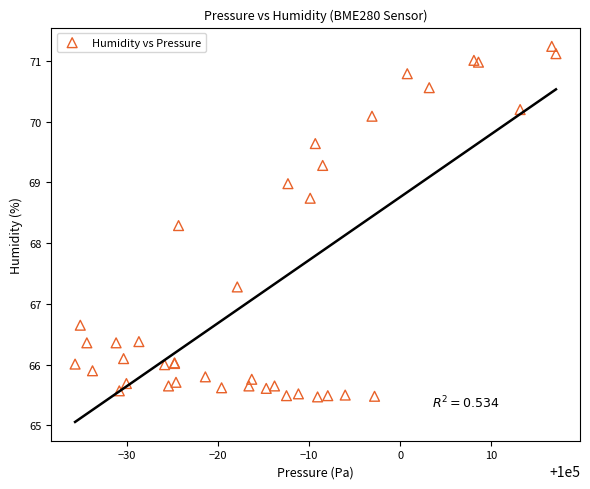

What Y value in the scatter plot is closest to 68?

68.3